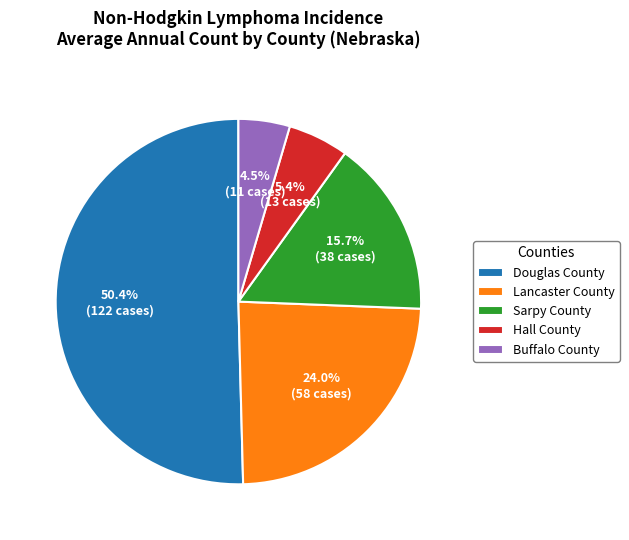

Count the number of slices in the pie.

5